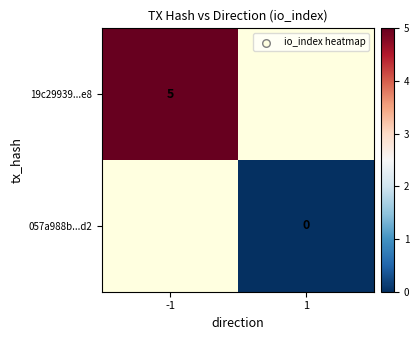

True or false: 19c29939...e8 has a value of 3 at -1.

False